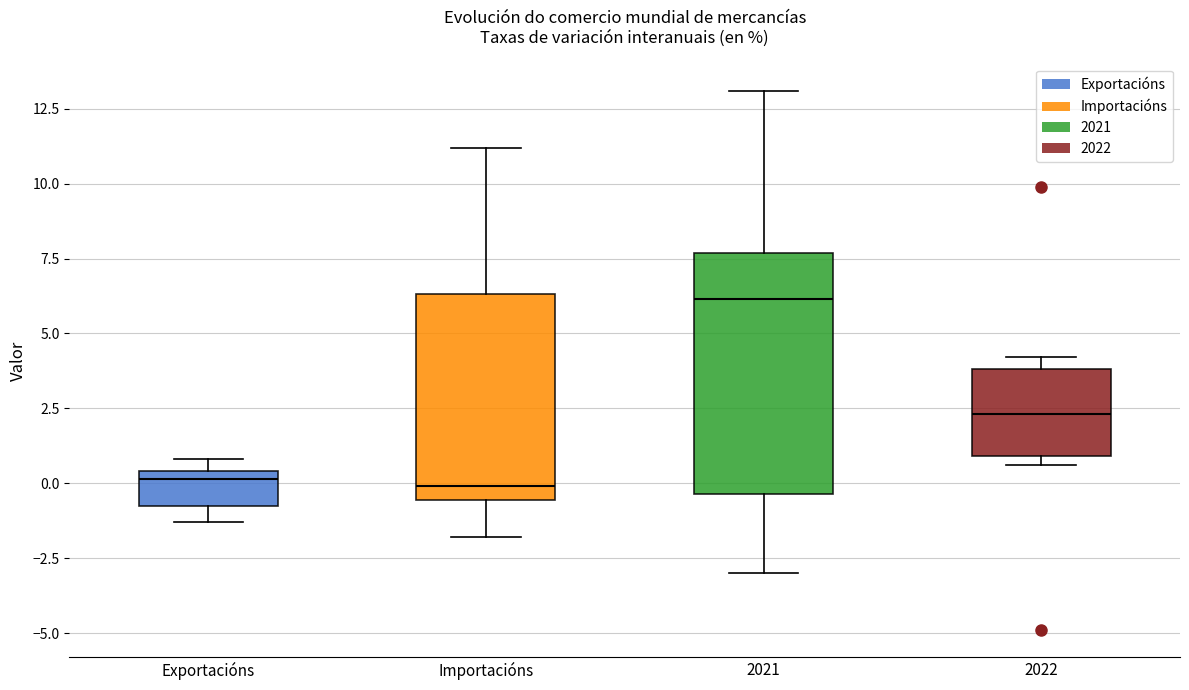

Which box is the tallest, from its lower edge to its upper edge?

2021